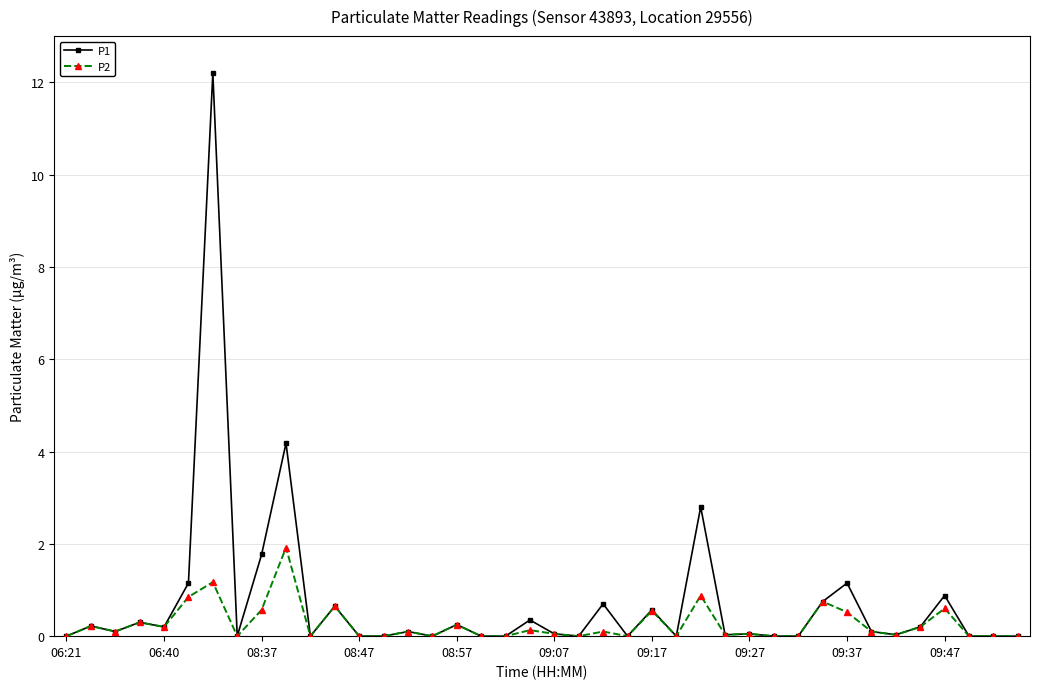

Does the chart display data point markers on the line(s)?

Yes